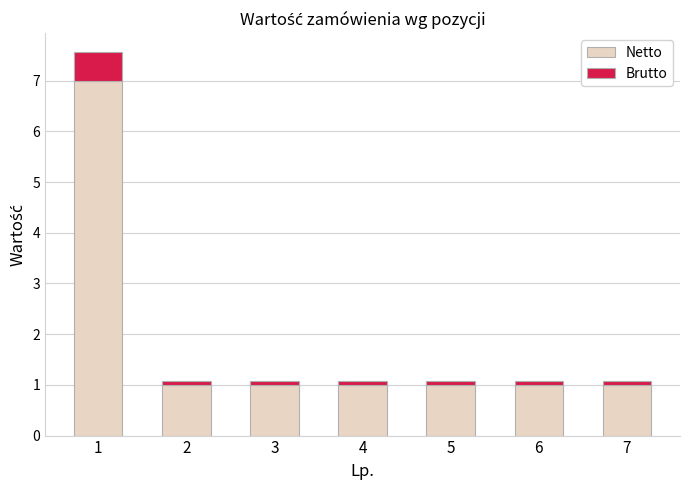

What is the average value of the Netto series?

1.9